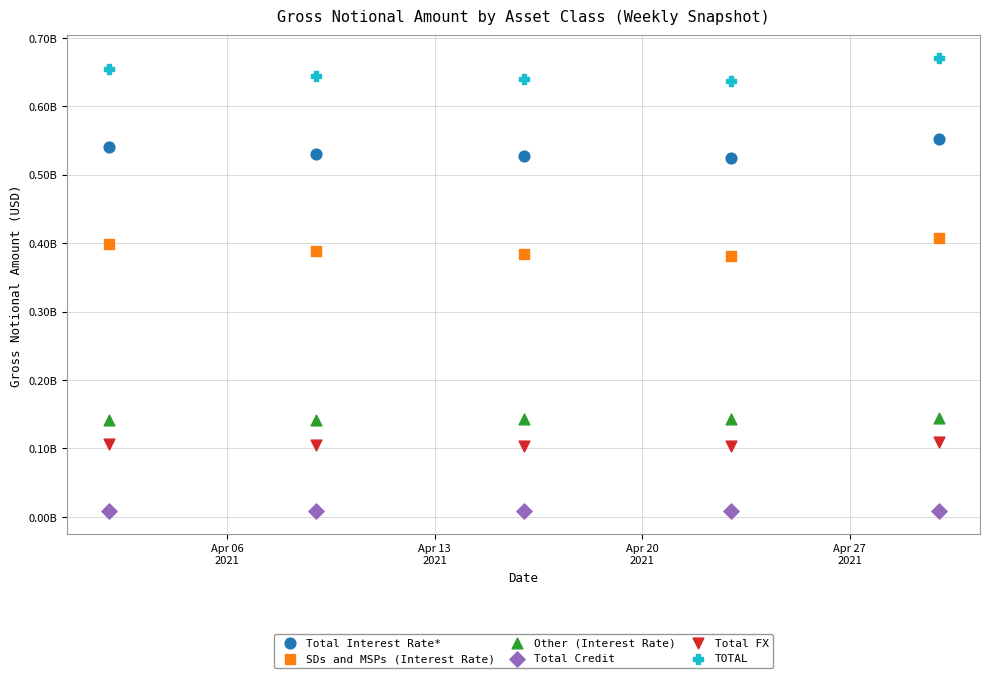

Which series reaches the minimum Y coordinate?

Total Credit